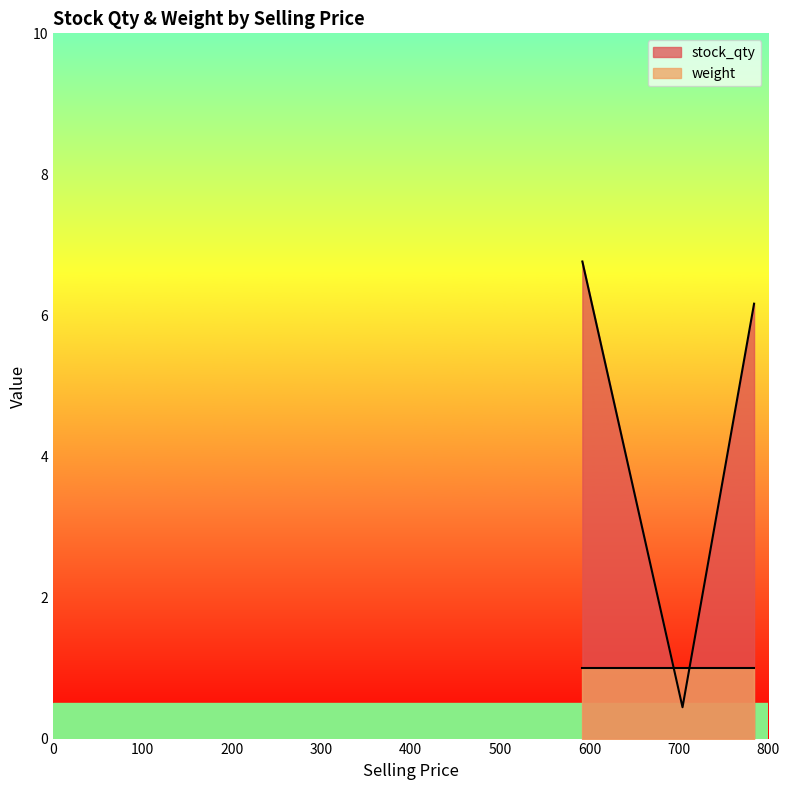

What is the average value of the stock_qty series?

4.5